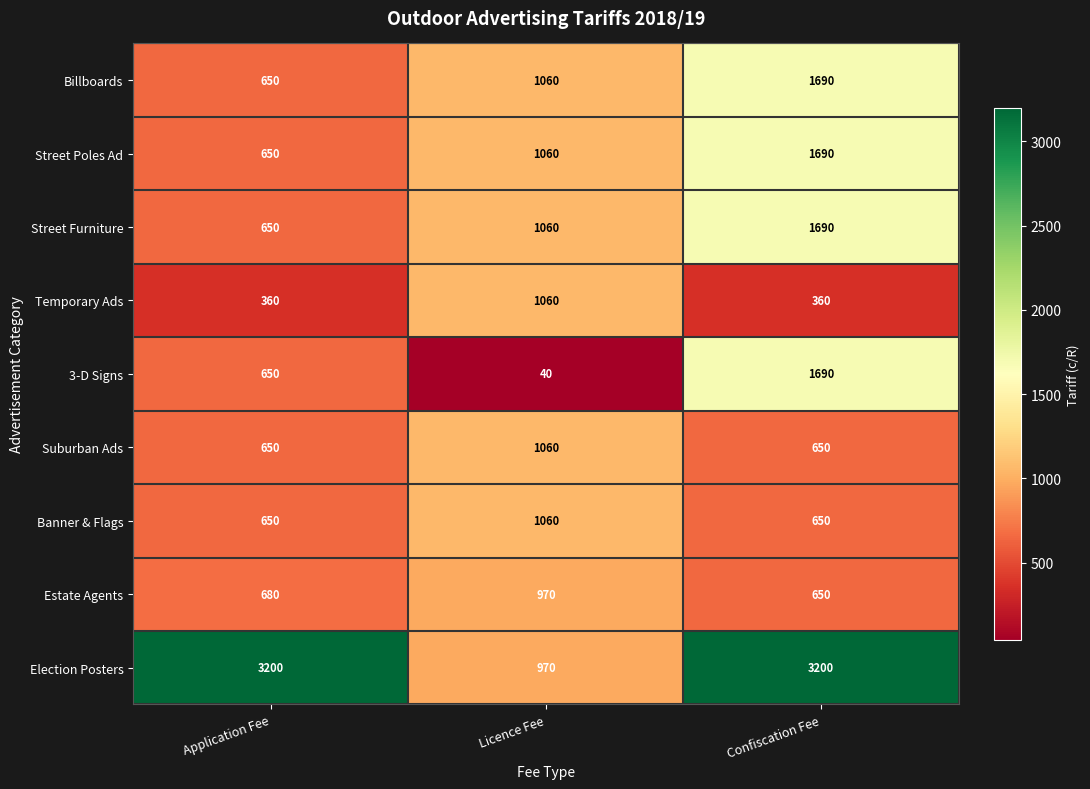

Reading right to left, what are all the values shown in this chart?

Billboards: Confiscation Fee=1690	Licence Fee=1060	Application Fee=650
Street Poles Ad: Confiscation Fee=1690	Licence Fee=1060	Application Fee=650
Street Furniture: Confiscation Fee=1690	Licence Fee=1060	Application Fee=650
Temporary Ads: Confiscation Fee=360	Licence Fee=1060	Application Fee=360
3-D Signs: Confiscation Fee=1690	Licence Fee=40	Application Fee=650
Suburban Ads: Confiscation Fee=650	Licence Fee=1060	Application Fee=650
Banner & Flags: Confiscation Fee=650	Licence Fee=1060	Application Fee=650
Estate Agents: Confiscation Fee=650	Licence Fee=970	Application Fee=680
Election Posters: Confiscation Fee=3200	Licence Fee=970	Application Fee=3200